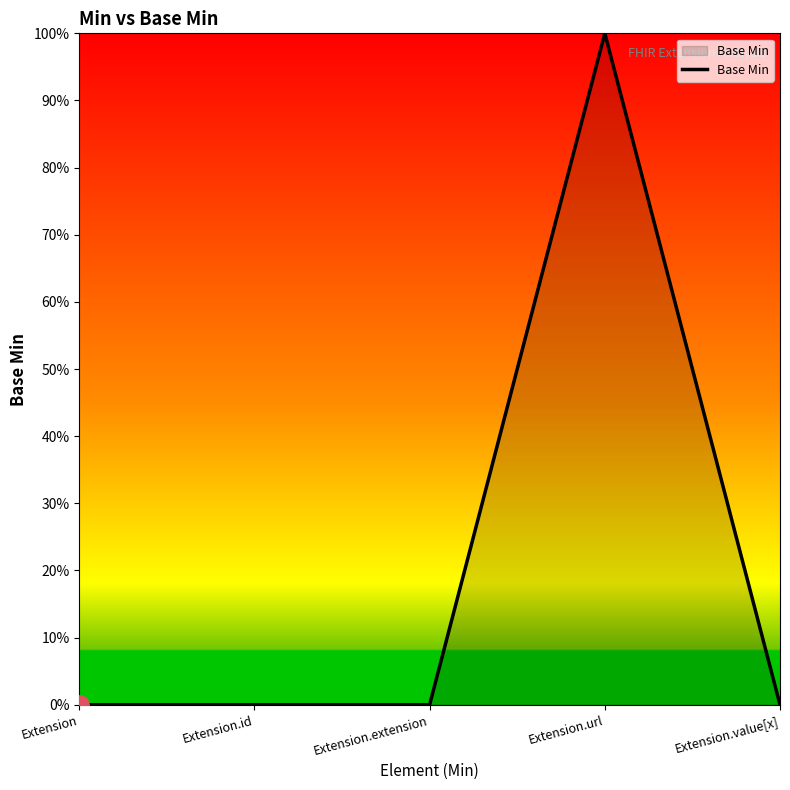

Reading left to right, transcribe all the data shown in this chart.

0	0	0	1	0